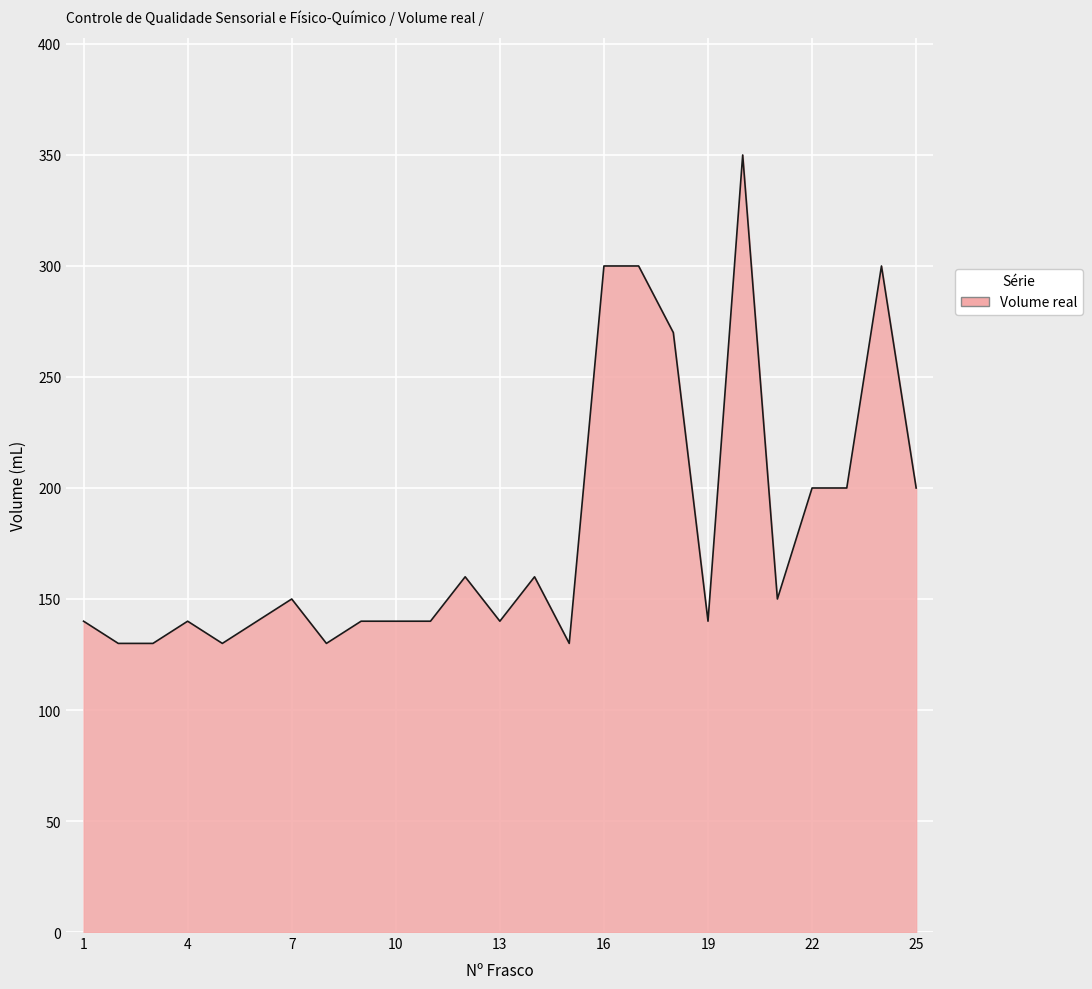

What is the minimum value shown in the chart?

130